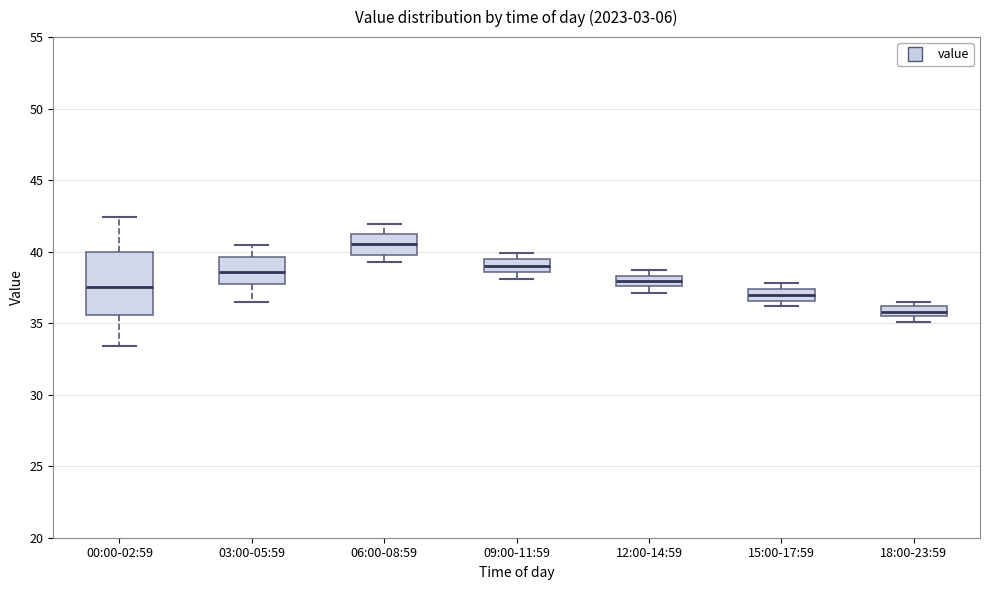

Where does the upper whisker of the box for 06:00-08:59 end on the y-axis? The values are not printed on the chart, so give them approximately, as read against the axis.

42.0